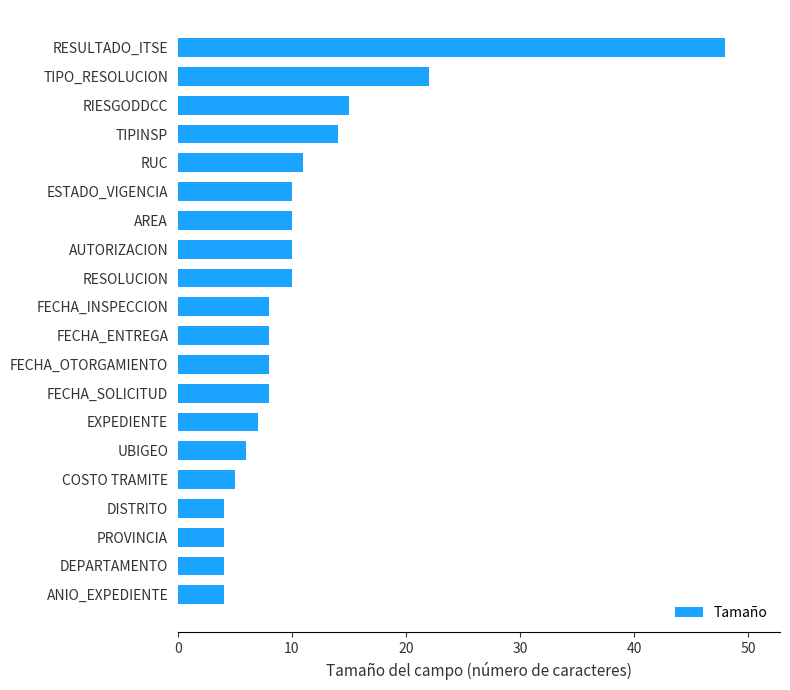

Reading bottom to top, what are all the values shown in this chart?

ANIO_EXPEDIENTE=4	DEPARTAMENTO=4	PROVINCIA=4	DISTRITO=4	COSTO TRAMITE=5	UBIGEO=6	EXPEDIENTE=7	FECHA_SOLICITUD=8	FECHA_OTORGAMIENTO=8	FECHA_ENTREGA=8	FECHA_INSPECCION=8	RESOLUCION=10	AUTORIZACION=10	AREA=10	ESTADO_VIGENCIA=10	RUC=11	TIPINSP=14	RIESGODDCC=15	TIPO_RESOLUCION=22	RESULTADO_ITSE=48